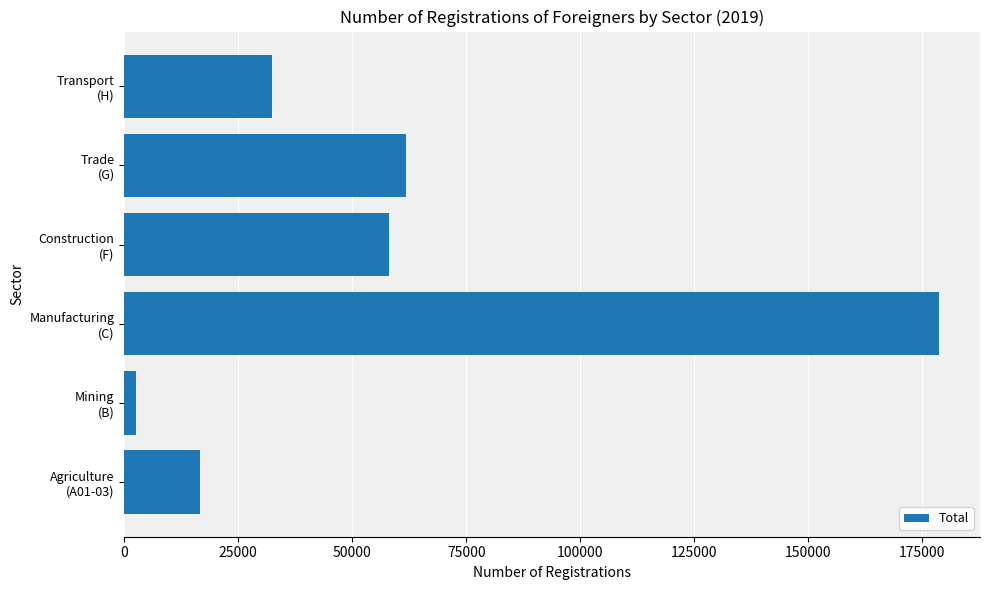

What is the difference between the maximum and minimum values?

176080